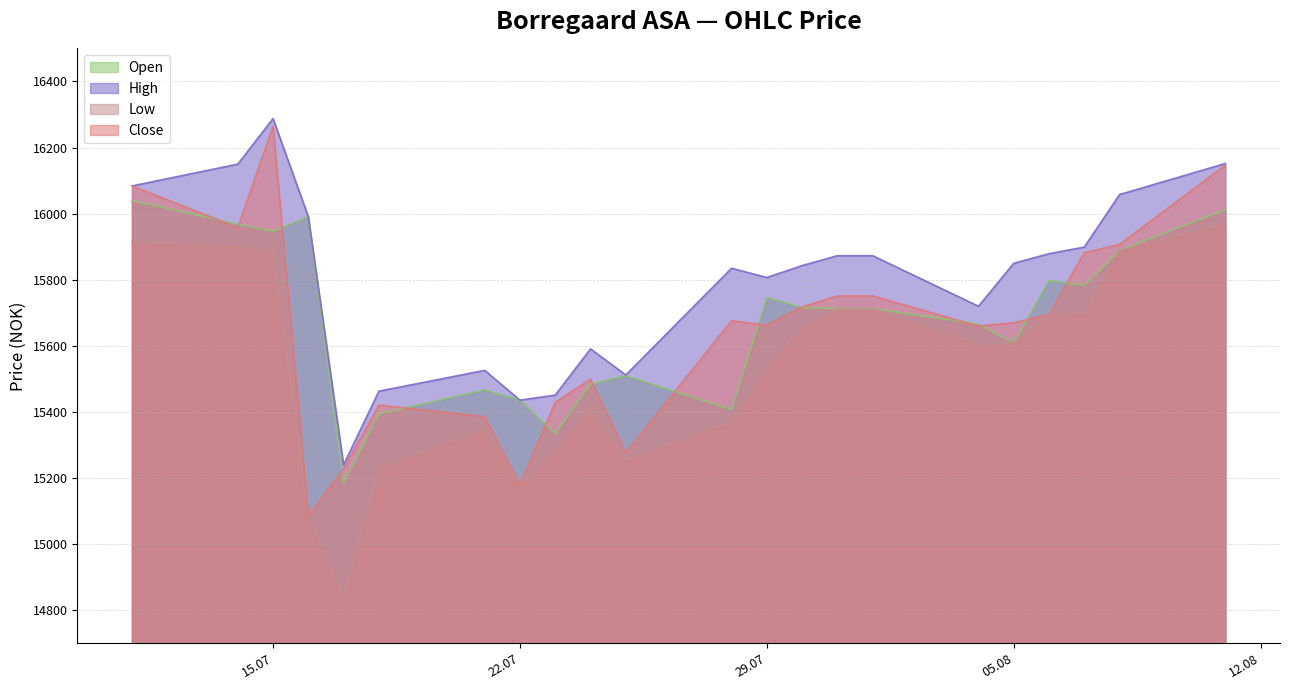

True or false: High and Close cross at least once.

False